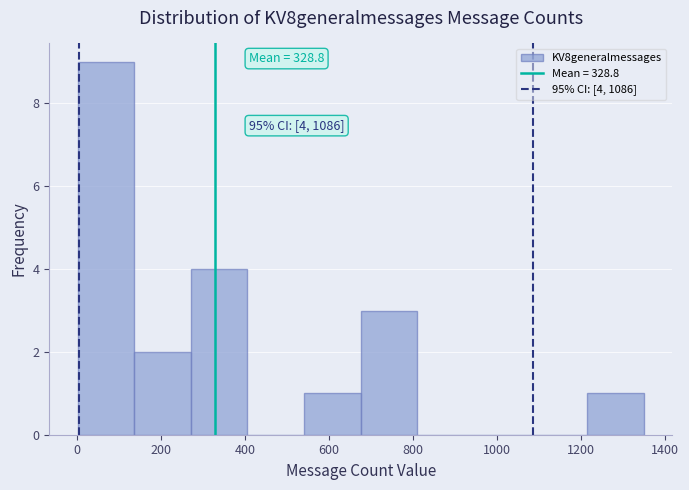

Which range on the x-axis has the tallest bar?

0 to 140